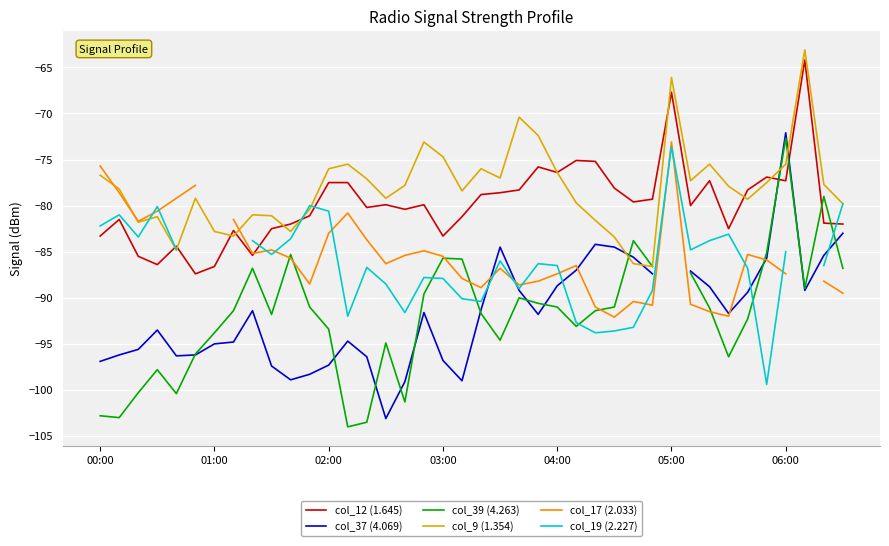

How many data points in col_19 (2.227) are less than -86?

20